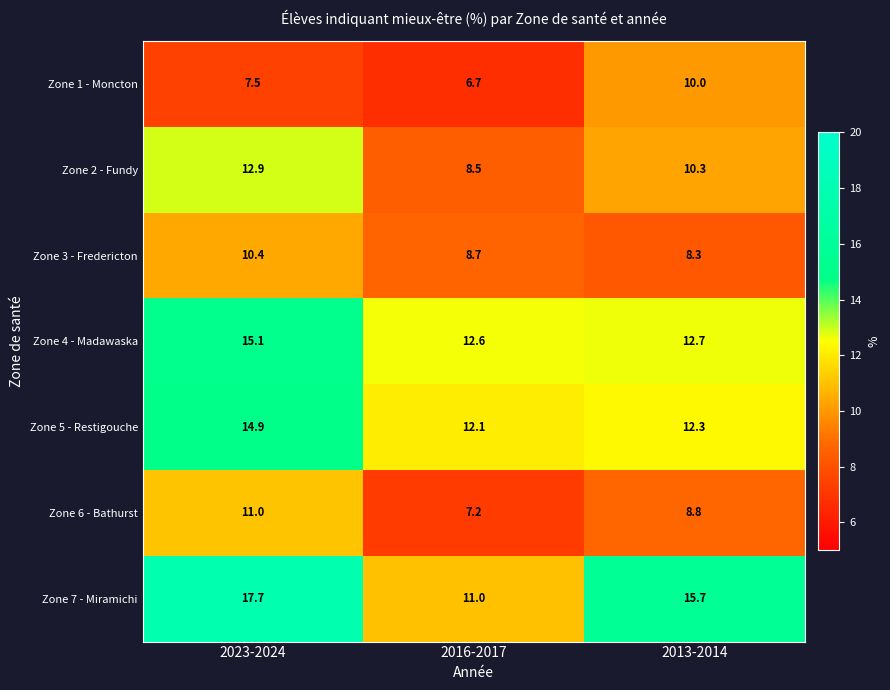

Is it true that Zone 4 - Madawaska equals 15.1 at 2023-2024?

True